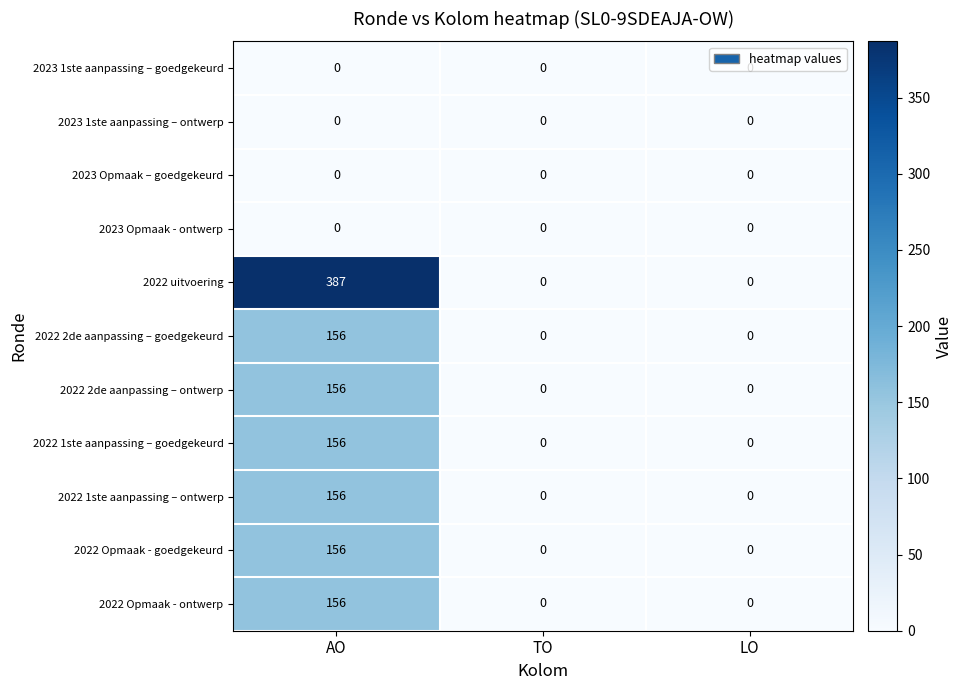

Which series has the widest spread of values?

2022 uitvoering